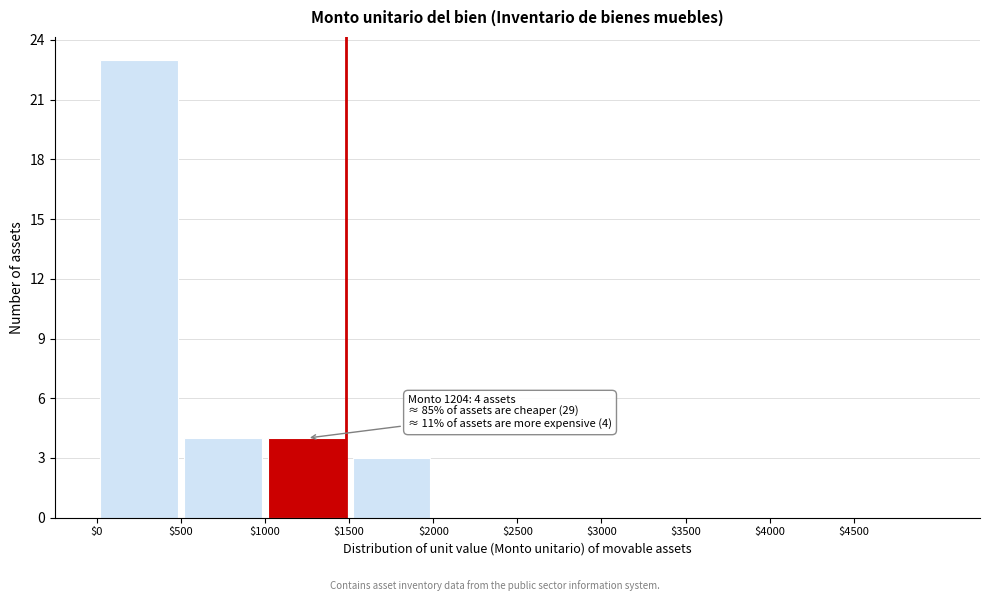

Over which range of the x-axis is the bar tallest?

0 to 500